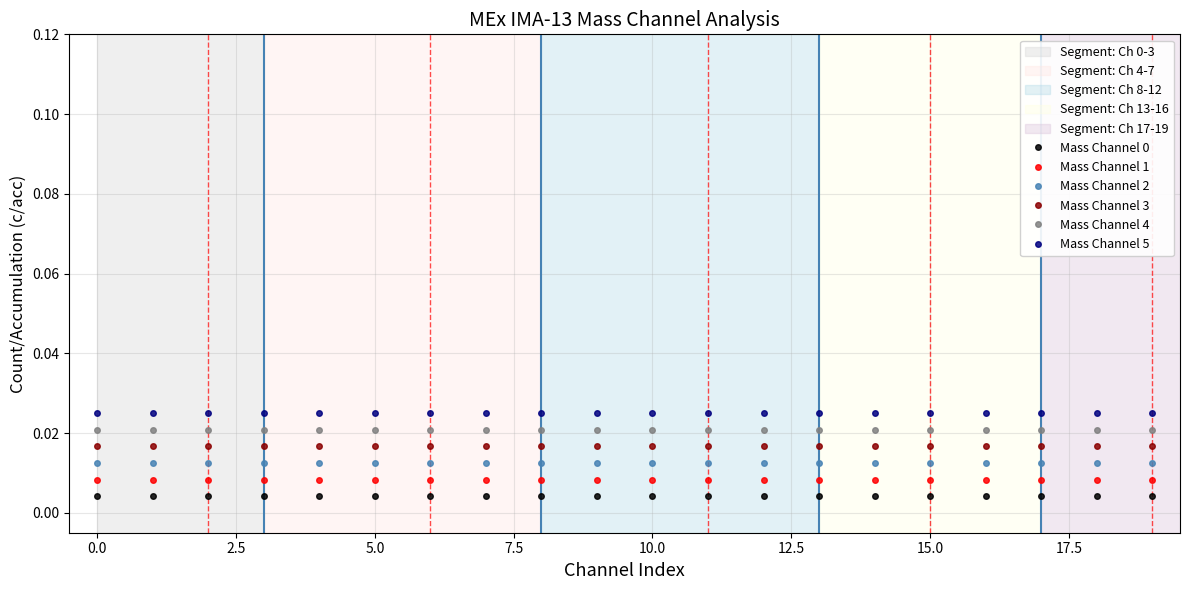

How many lines are shown in the chart?

6